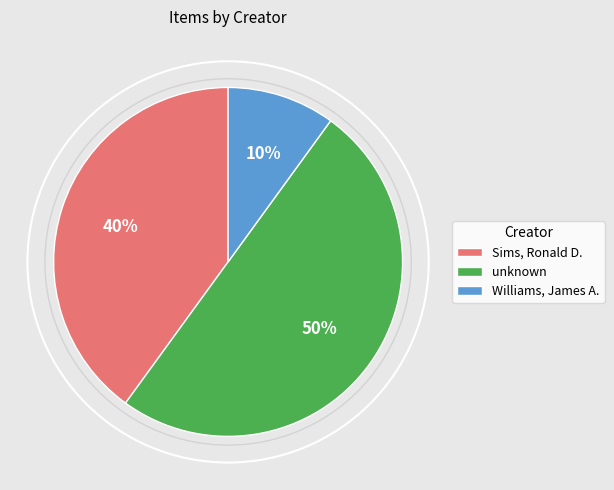

What percentage is the unknown slice, to the nearest percent?

50%